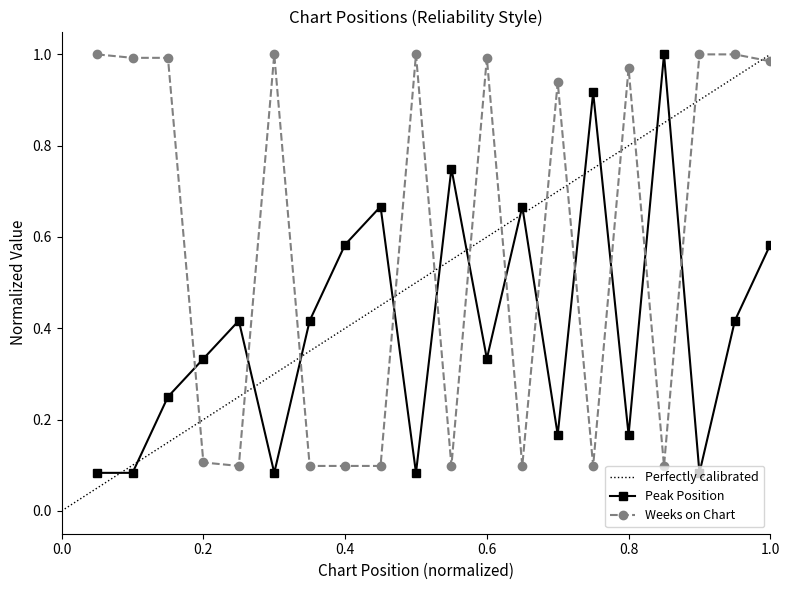

What is the sum of the Weeks on Chart values at 10 and 17?

1.1